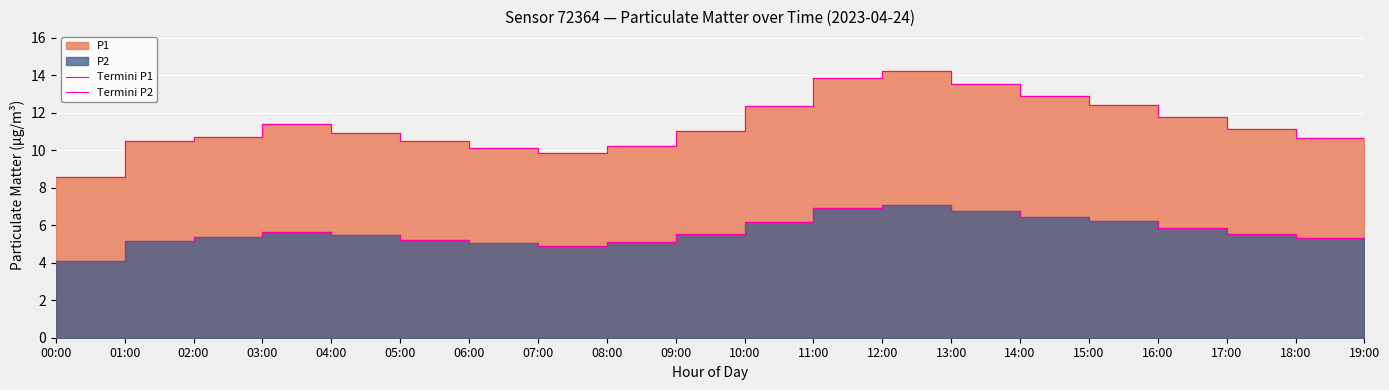

What is the total value across all series at 07:00?

14.8